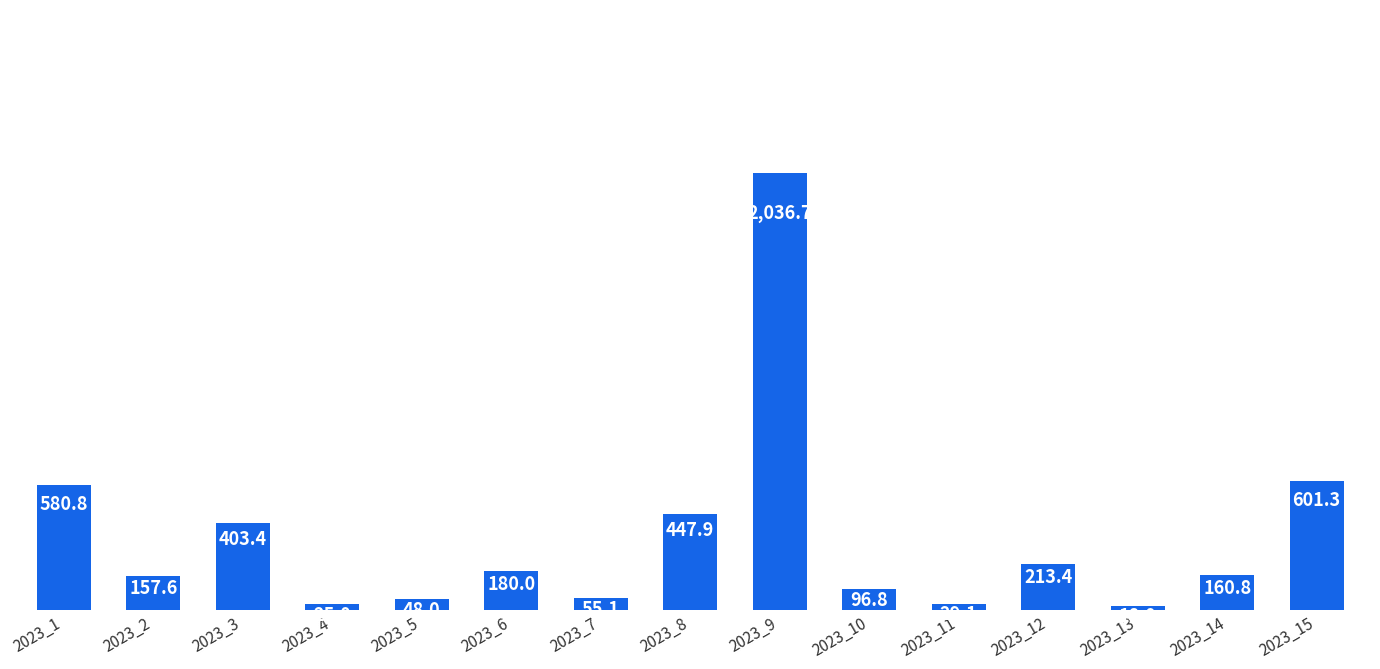

The value at 2023_14 is 160.8. True or false?

True